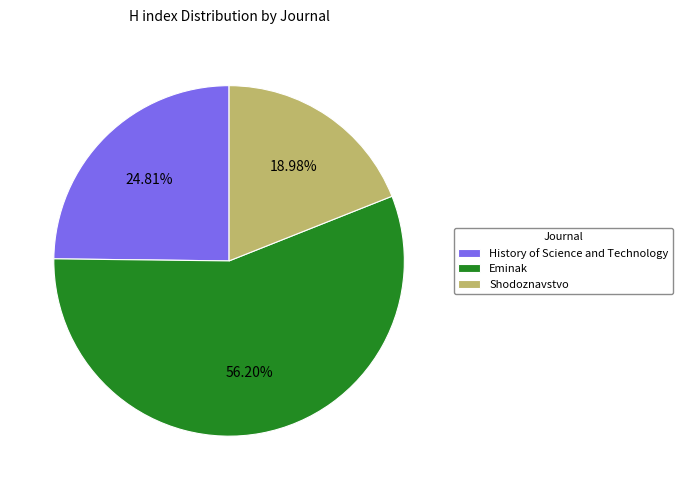

Combined, do Shodoznavstvo and History of Science and Technology account for over 50%?

No